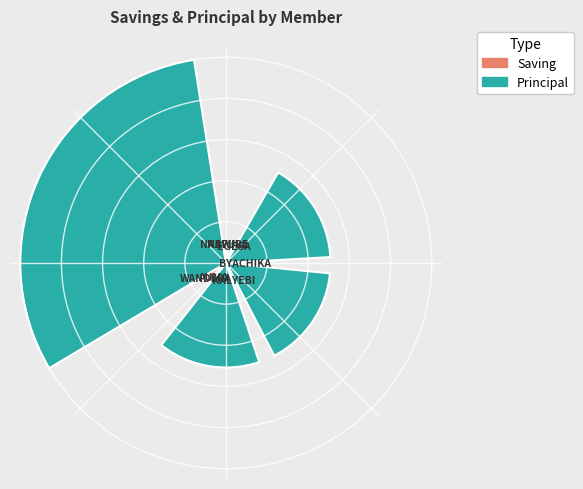

What percentage is NOT represented by KALYEBI YOKANA?

86.4%